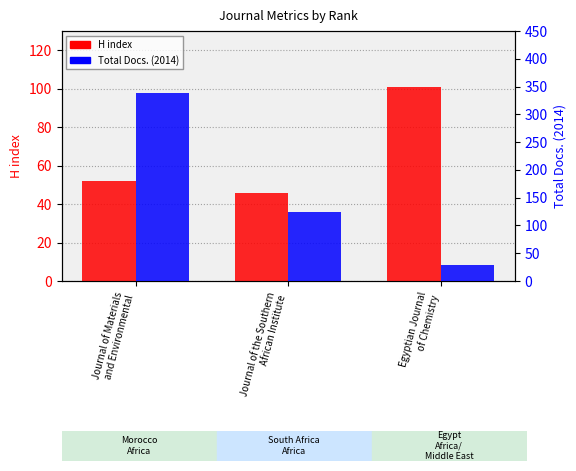

At how many categories does at least one series exceed 305?

1